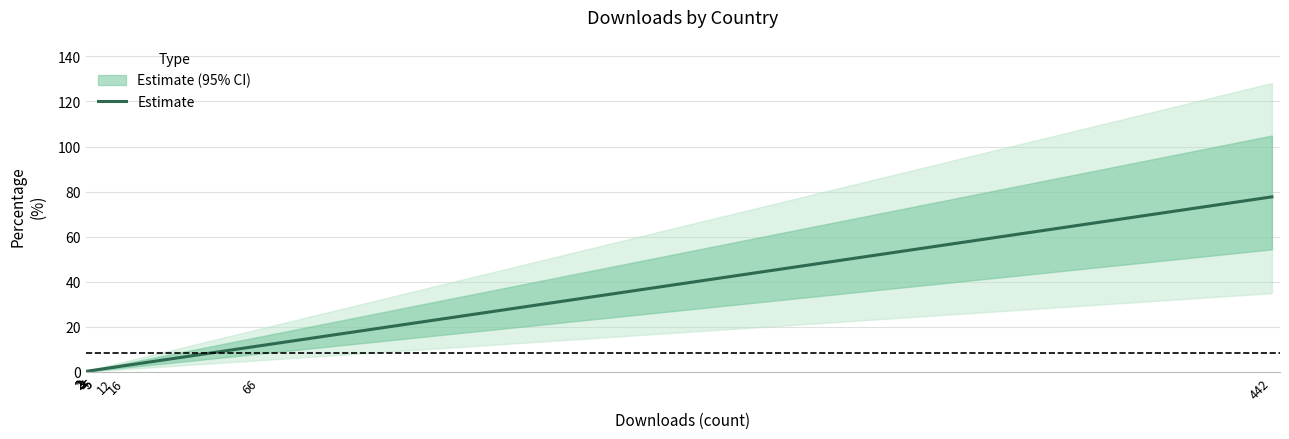

What is the sum of all values?

98.8